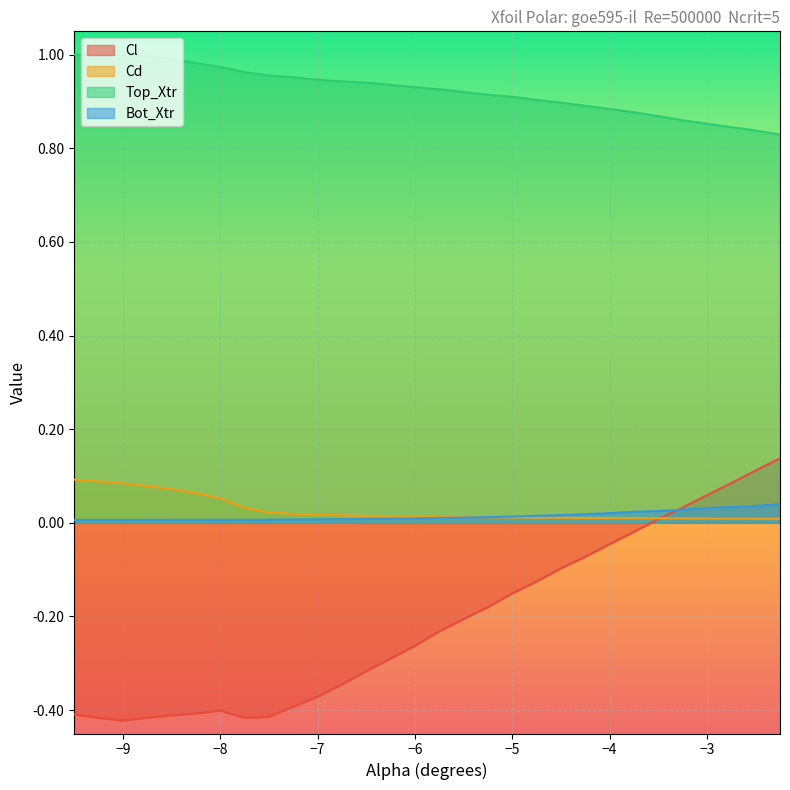

Is it true that Bot_Xtr equals 0.0 at -6.25?

True